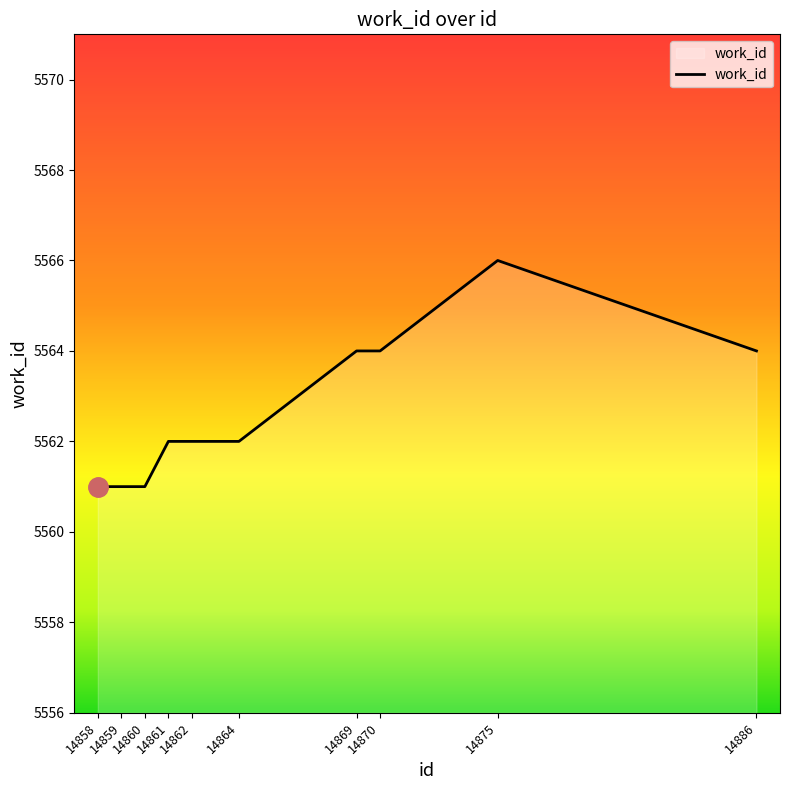

The chart shows a value of 5562 at 14864. True or false?

True